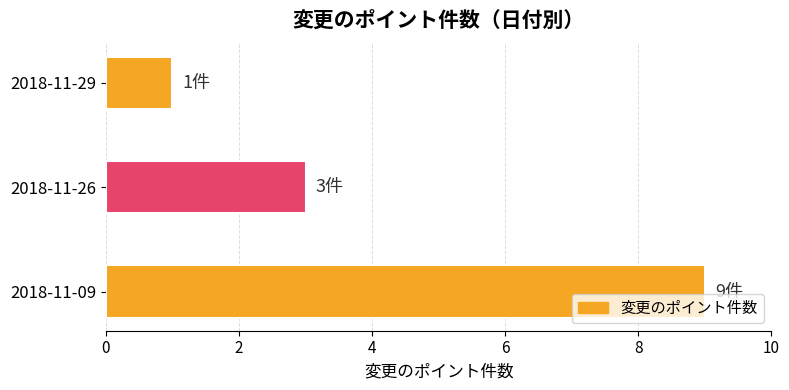

What is the difference between the maximum and minimum values?

8